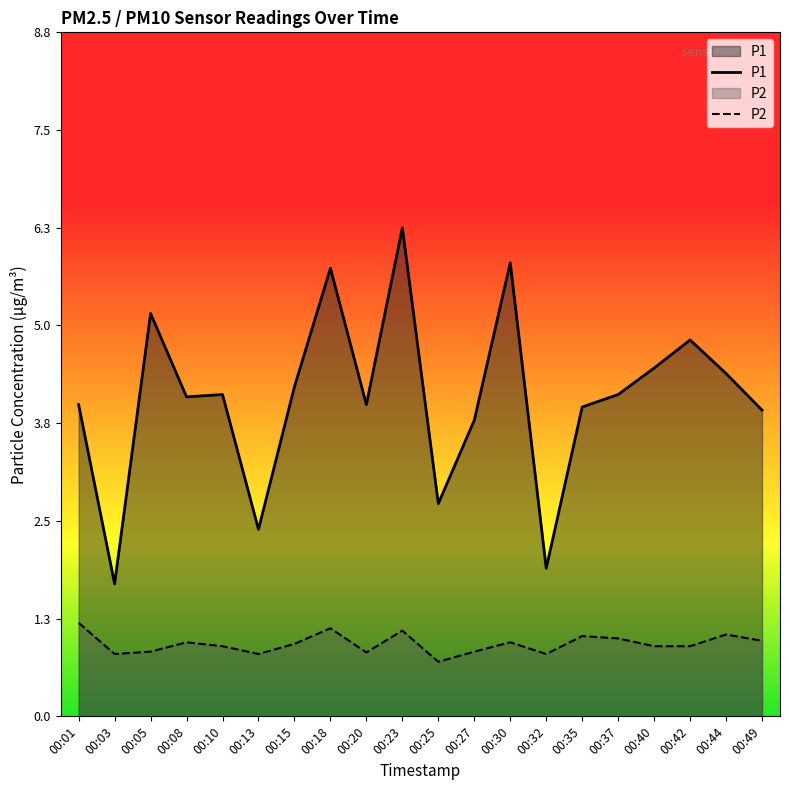

Which category has the lowest value in the P1 series?

00:03